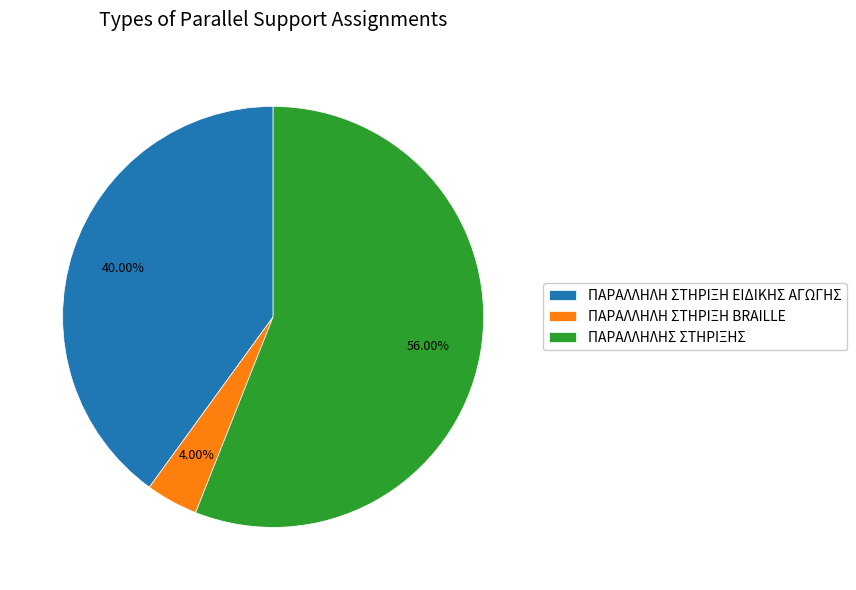

Is there a majority slice in this chart?

Yes